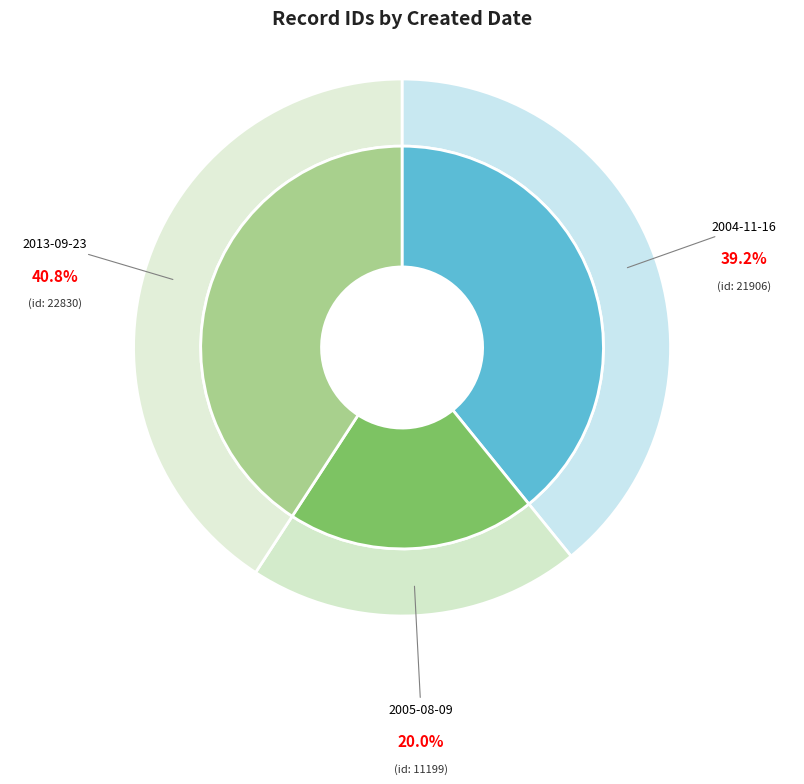

Which category has the biggest portion of the pie?

2013-09-23